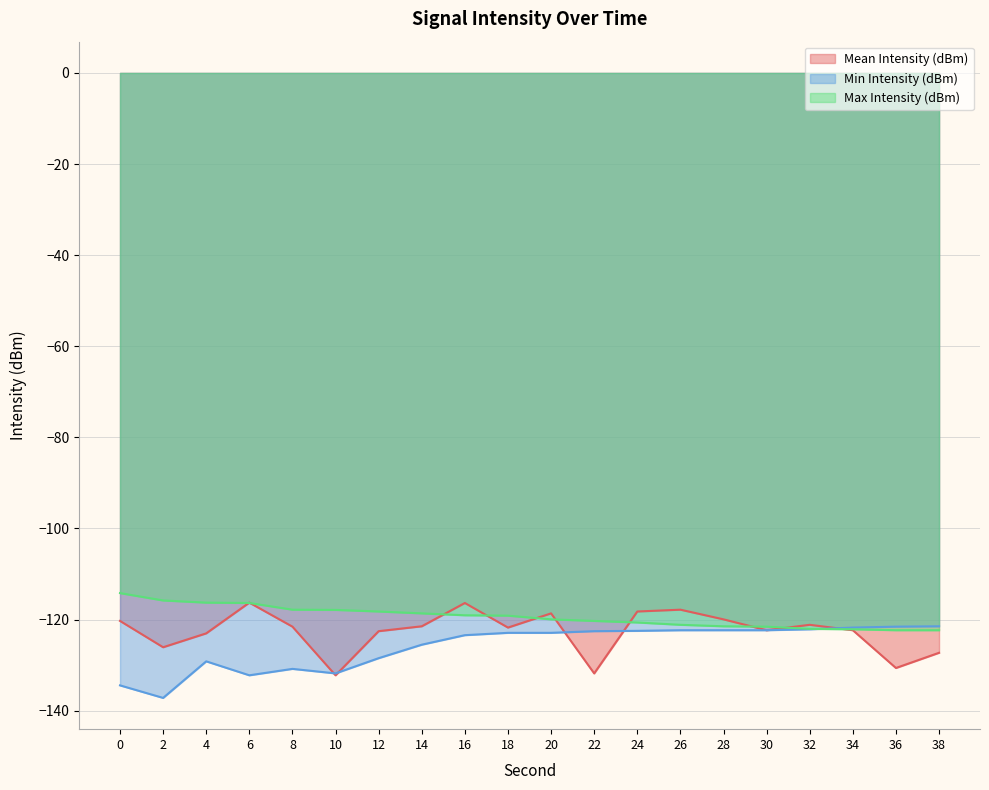

What is the maximum value for Mean Intensity (dBm)?

-116.3